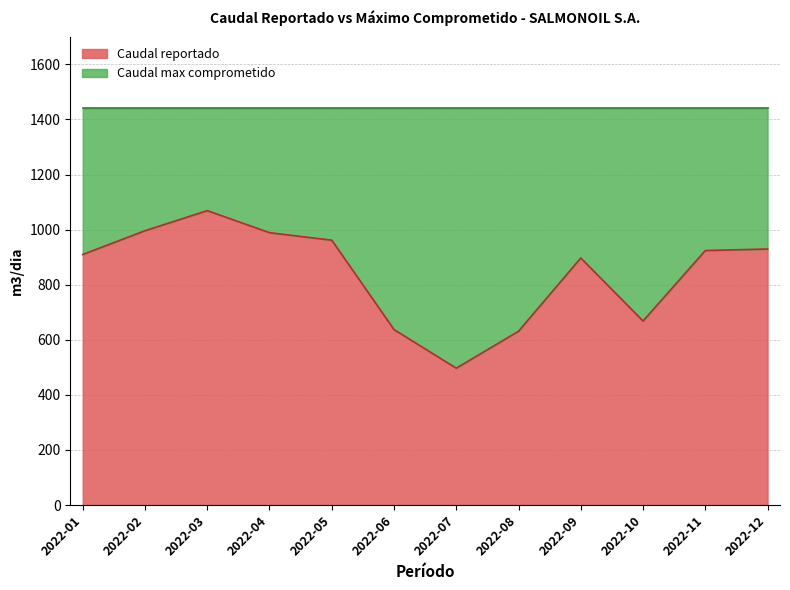

Rank the categories by value from highest to lowest.

2022-03, 2022-02, 2022-04, 2022-05, 2022-12, 2022-11, 2022-01, 2022-09, 2022-10, 2022-06, 2022-08, 2022-07